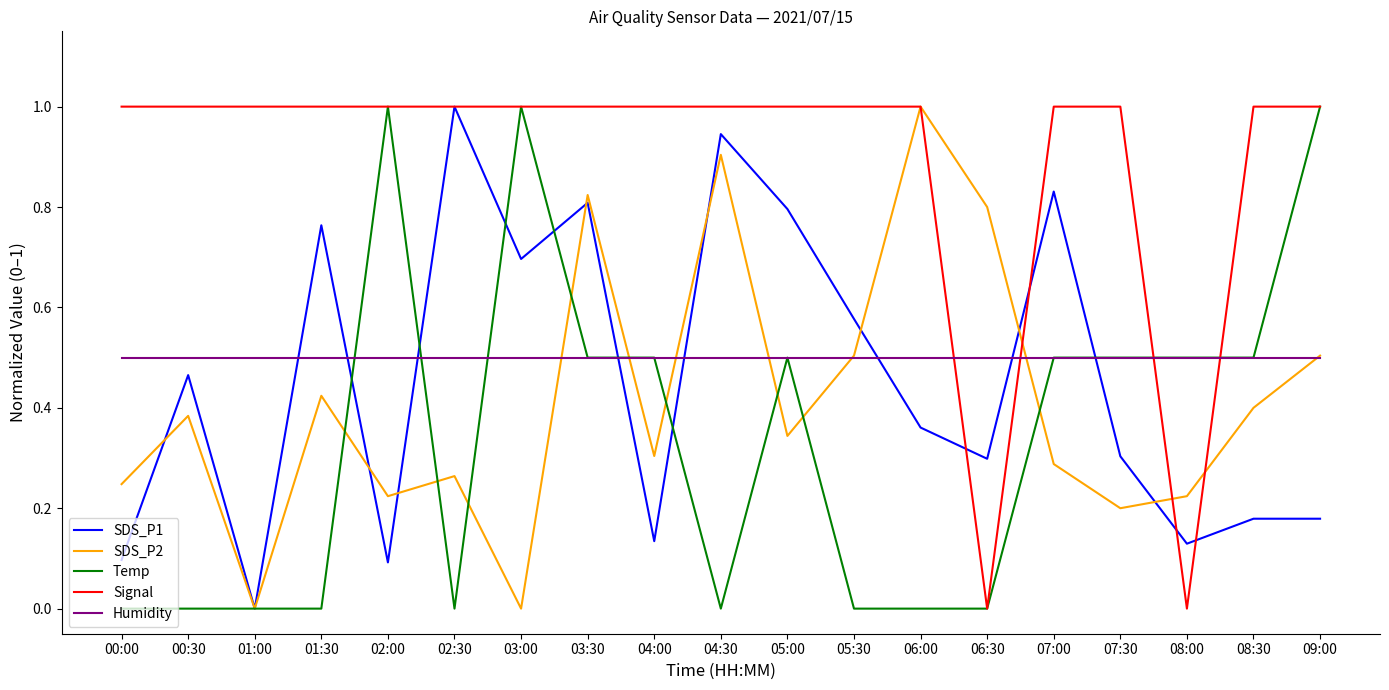

What is the total value across all series at 00:30?

2.3